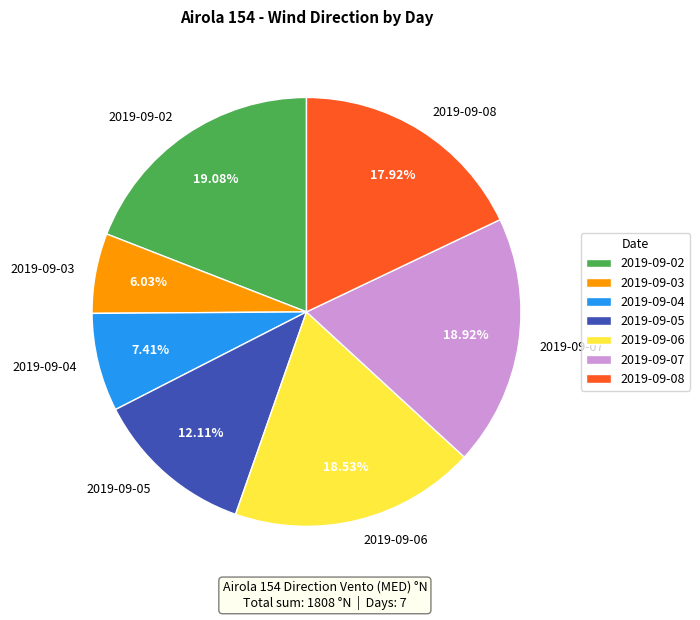

Does 2019-09-07 account for over 50% of the chart?

No